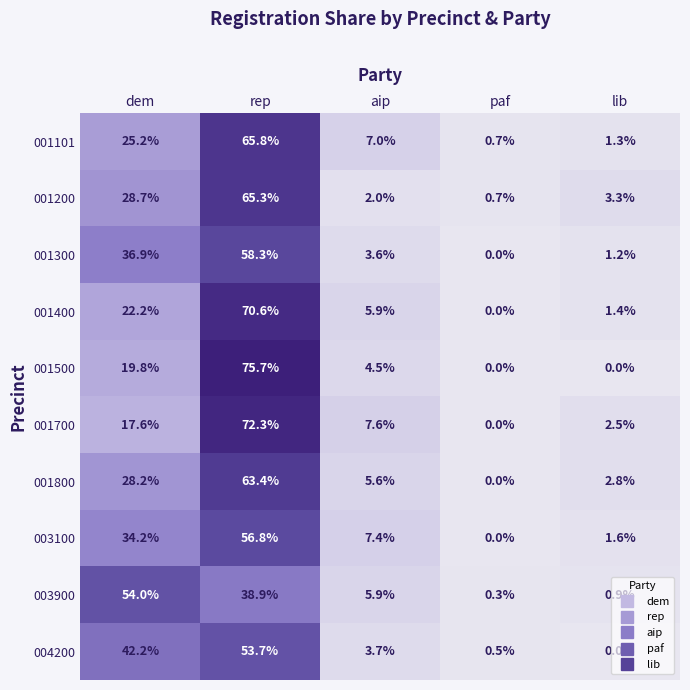

What is the highest value of the 003100 series?

56.8